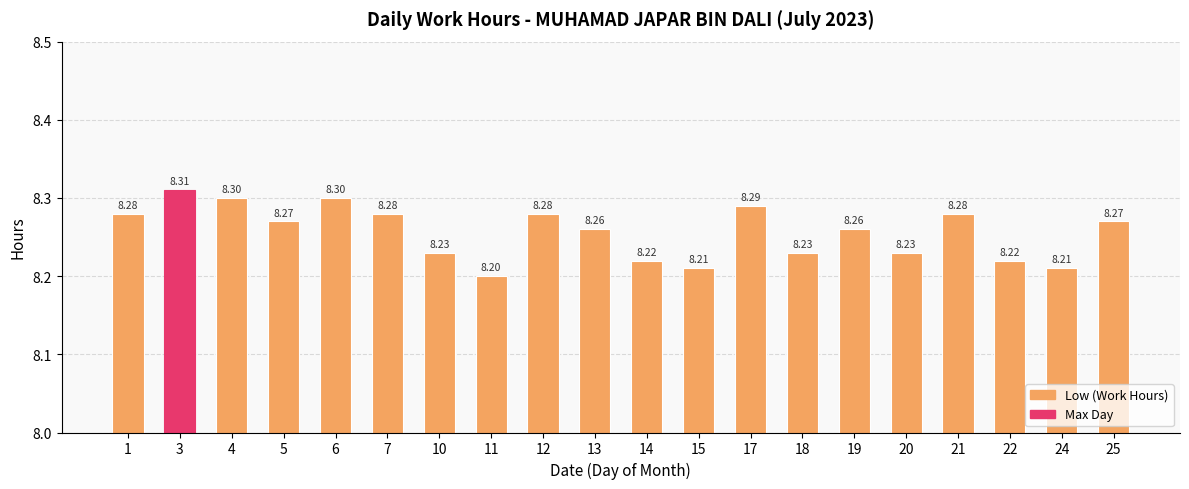

What is the difference between the maximum and minimum values?

0.1